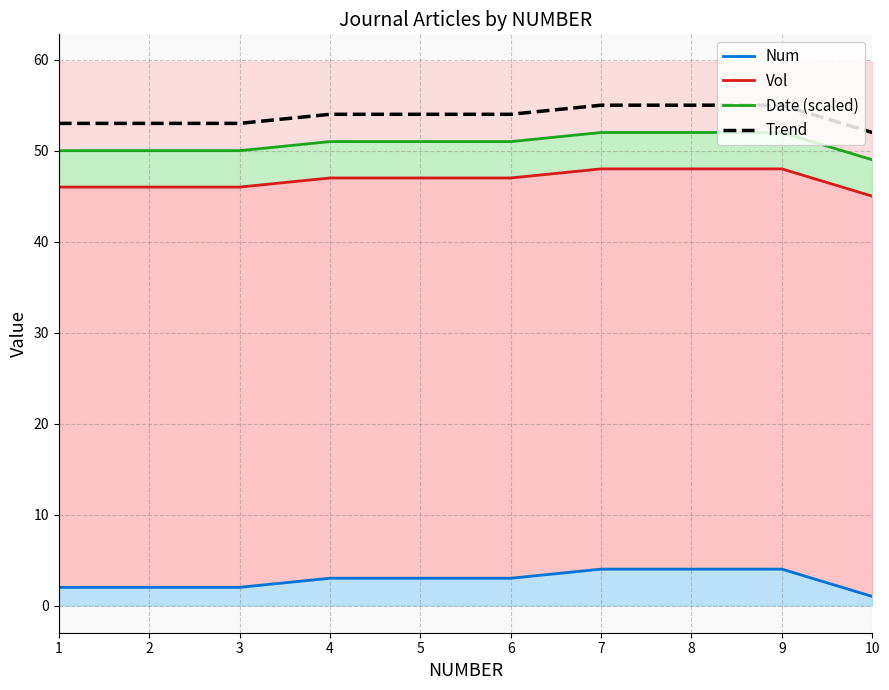

True or false: Vol and Num cross at least once.

False